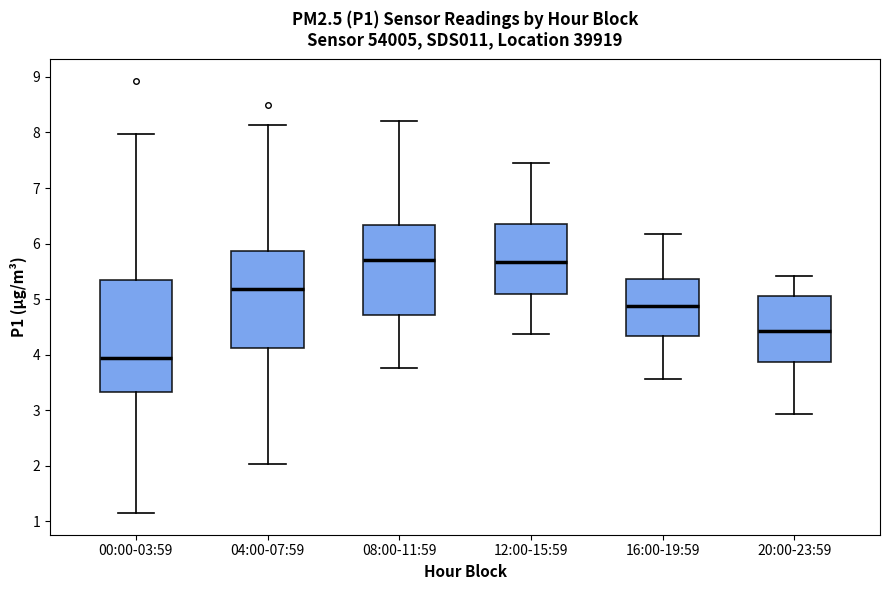

Reading left to right, transcribe this box plot: for each box, give where its median line is, the range the box spans, and where its two whiskers end, as read against the y-axis. The values are not printed on the chart, so give them approximately, as read against the axis.

00:00-03:59: median 3.9, box 3.3 to 5.3, whiskers 1.2 to 8.0
04:00-07:59: median 5.2, box 4.1 to 5.9, whiskers 2.0 to 8.1
08:00-11:59: median 5.7, box 4.7 to 6.3, whiskers 3.8 to 8.2
12:00-15:59: median 5.7, box 5.1 to 6.3, whiskers 4.4 to 7.5
16:00-19:59: median 4.9, box 4.3 to 5.4, whiskers 3.6 to 6.2
20:00-23:59: median 4.4, box 3.9 to 5.1, whiskers 2.9 to 5.4